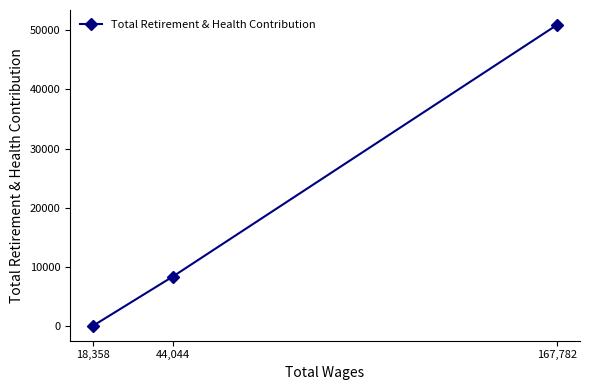

Is it true that the value at 18,358 is 30994?

False